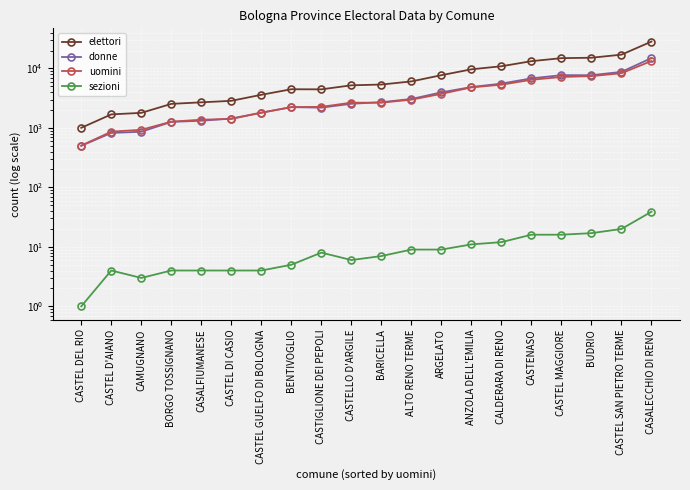

What value does the uomini series have at BARICELLA?

2659